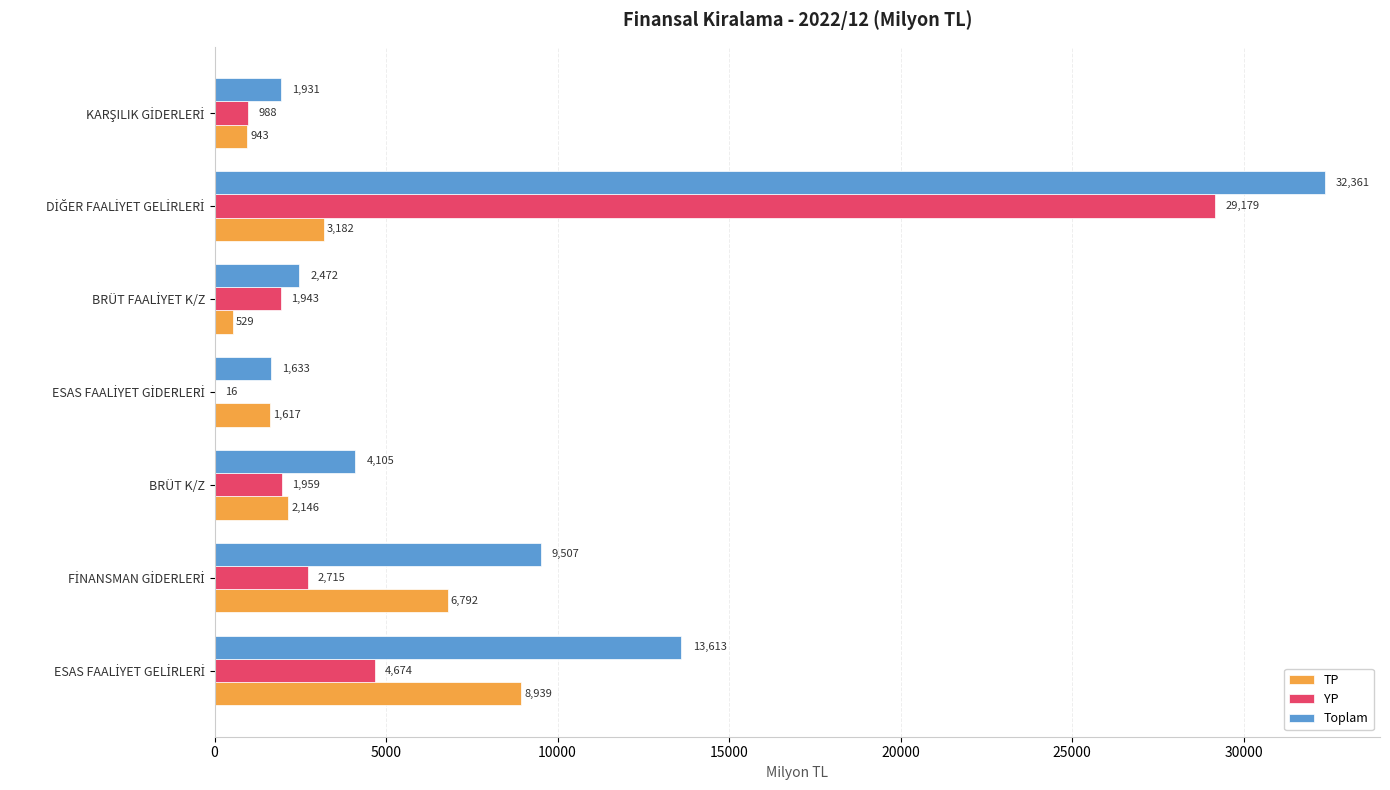

What is the greatest value displayed?

32361